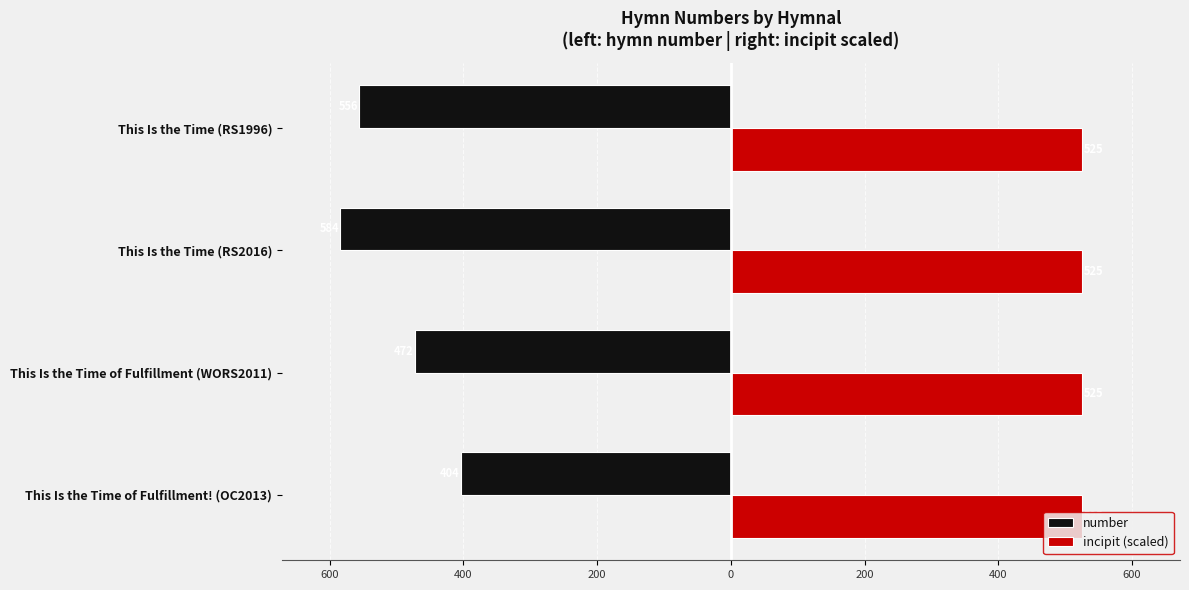

Reading left to right, transcribe all the data shown in this chart.

number: -556.0	-584.0	-472.0	-404.0
incipit (scaled): 0.3	0.3	0.3	0.3